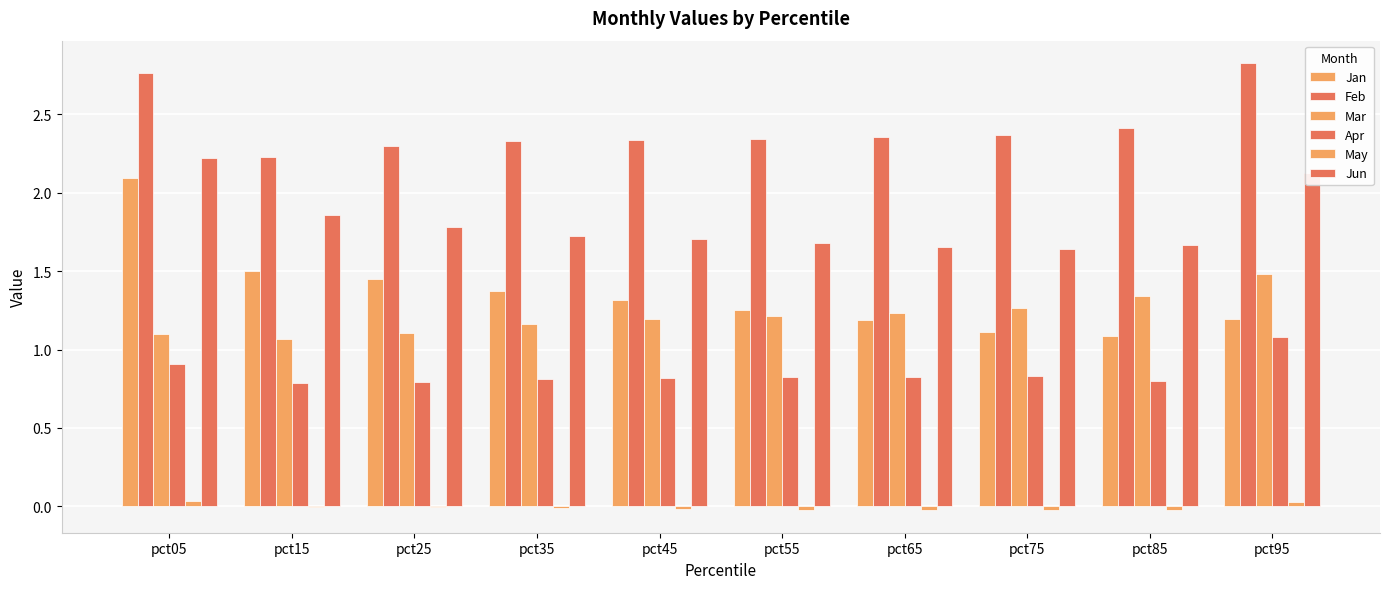

Which has a higher value, pct85 or pct75?

pct75